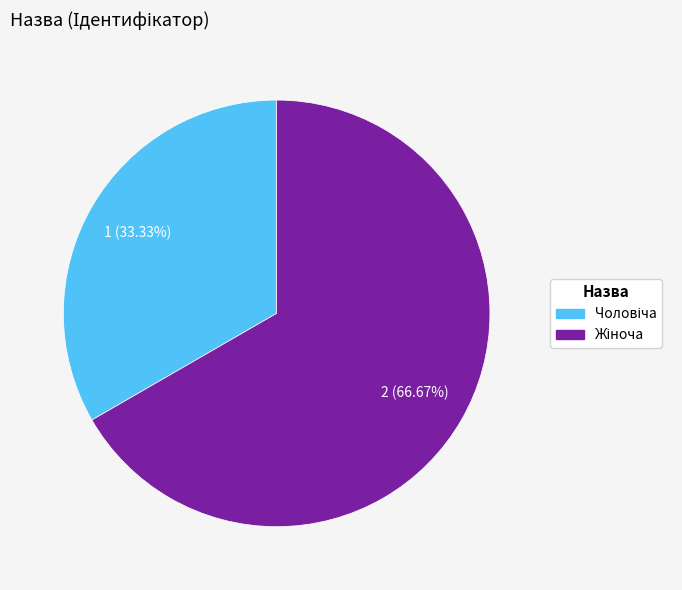

Is the sum of Жіноча and Чоловіча greater than half?

Yes